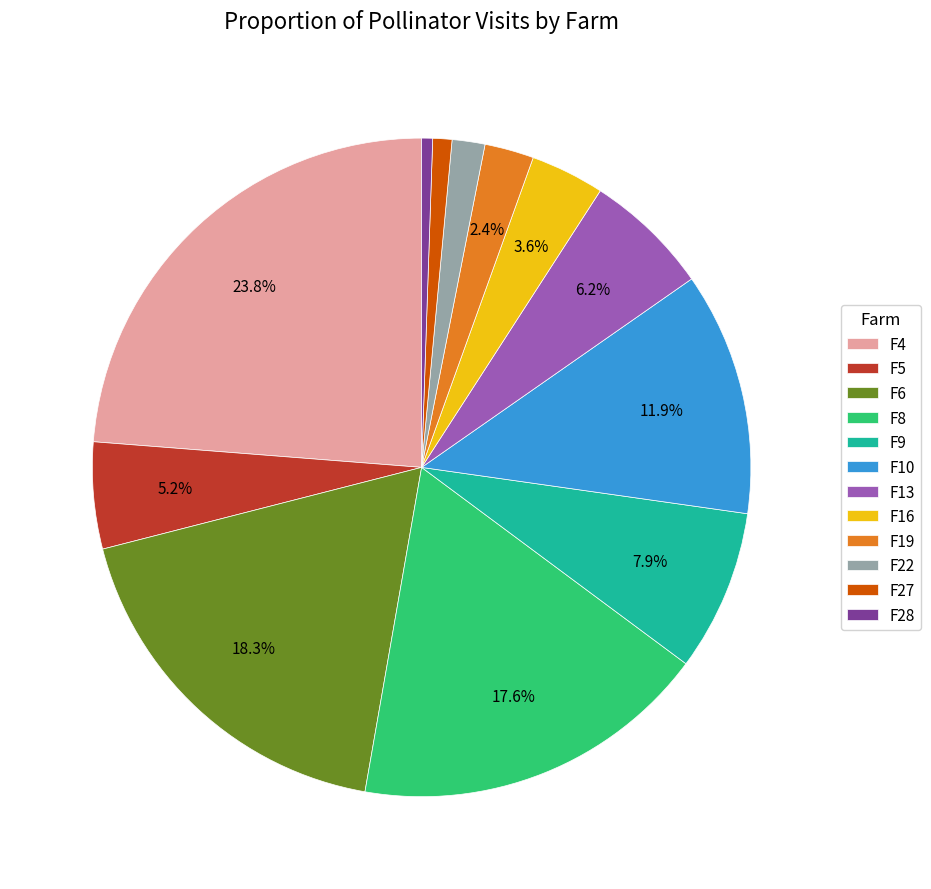

To the nearest percent, what percentage of the pie is F16?

4%